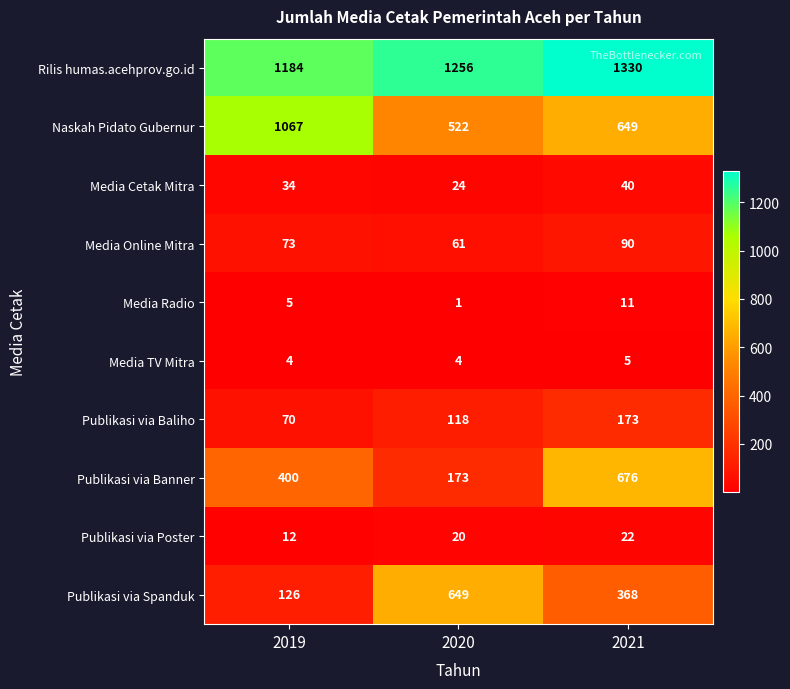

Rank the series at 2021 from highest to lowest value.

Rilis humas.acehprov.go.id, Publikasi via Banner, Naskah Pidato Gubernur, Publikasi via Spanduk, Publikasi via Baliho, Media Online Mitra, Media Cetak Mitra, Publikasi via Poster, Media Radio, Media TV Mitra